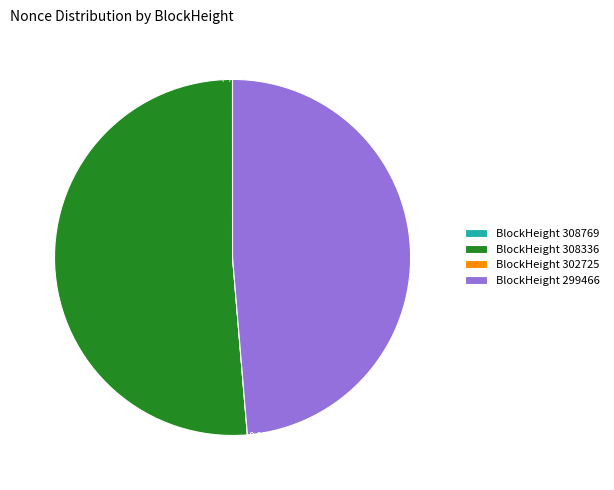

Does 302725 account for over 50% of the chart?

No